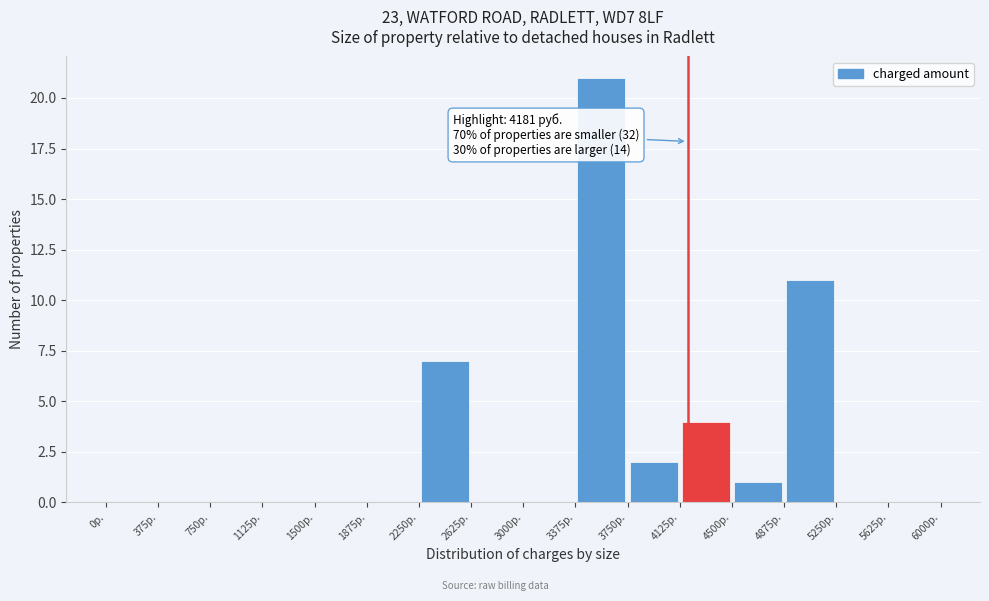

Which range on the x-axis has the tallest bar?

3375 to 3750